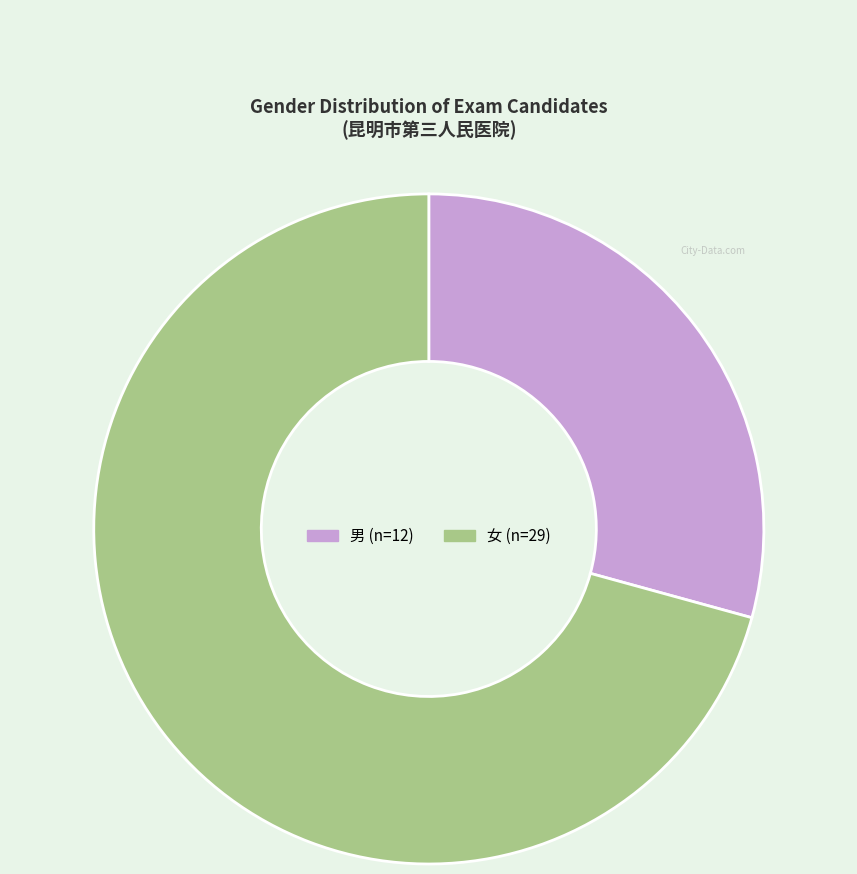

Rank the categories by value from lowest to highest.

男, 女